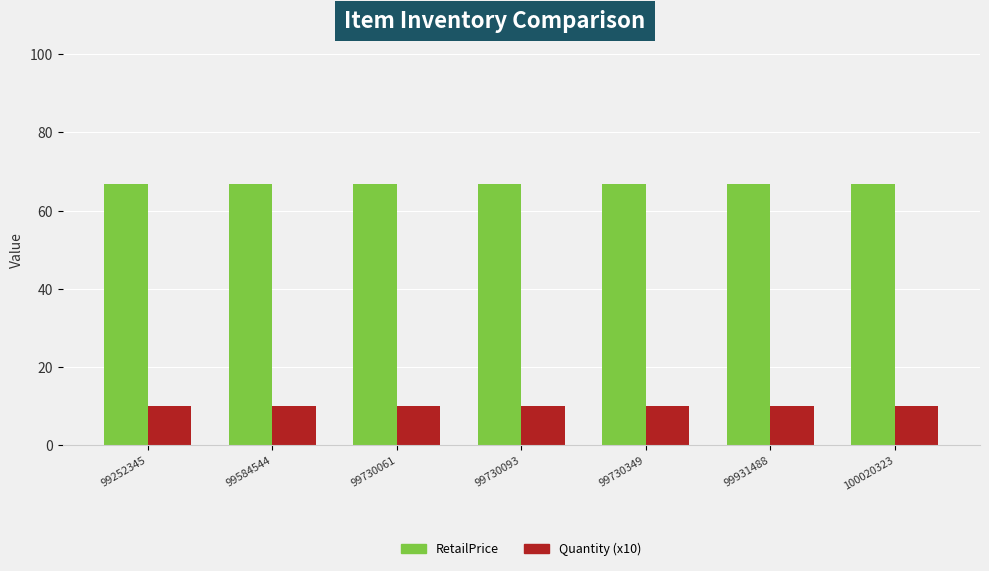

Read the Quantity (x10) value at 99931488.

10.0